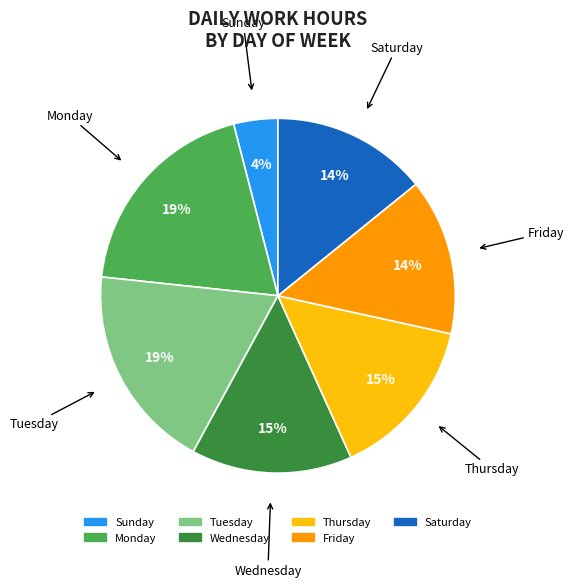

To the nearest percent, what is the difference between the largest and smallest slice percentages?

15%